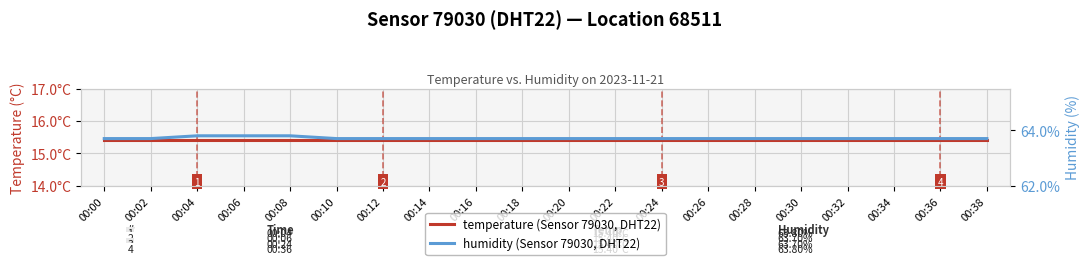

What value does the humidity series have at 00:22?

63.7